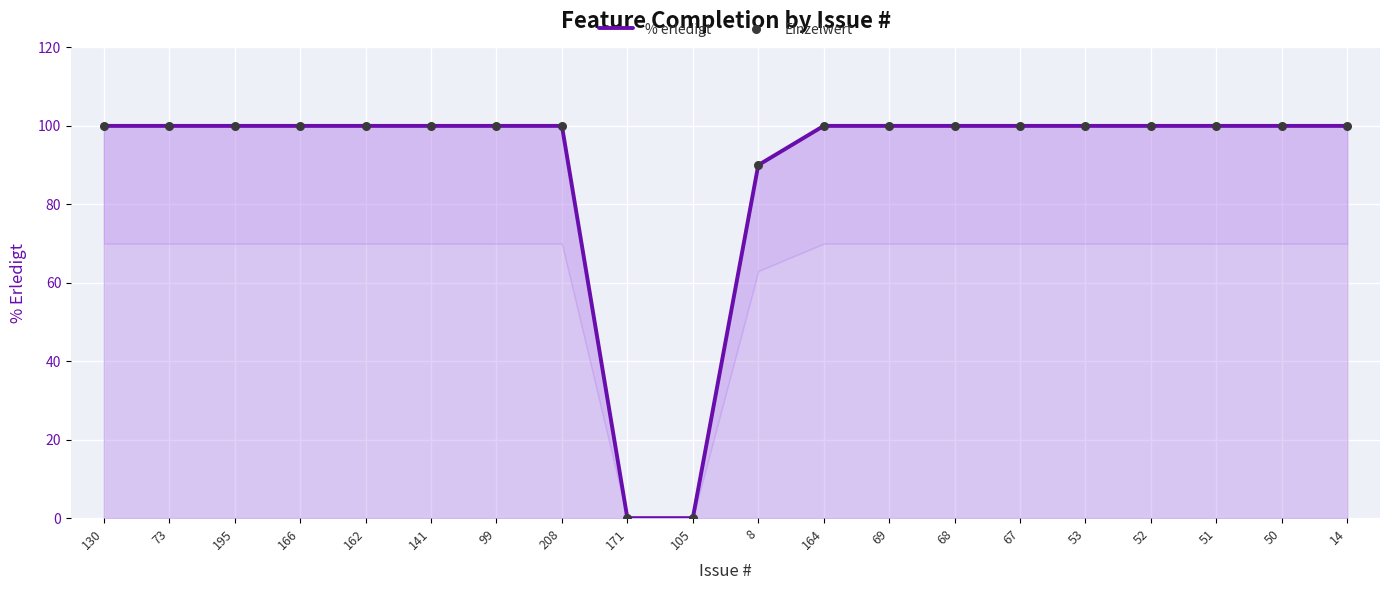

Which series contains the lowest Y value?

% erledigt